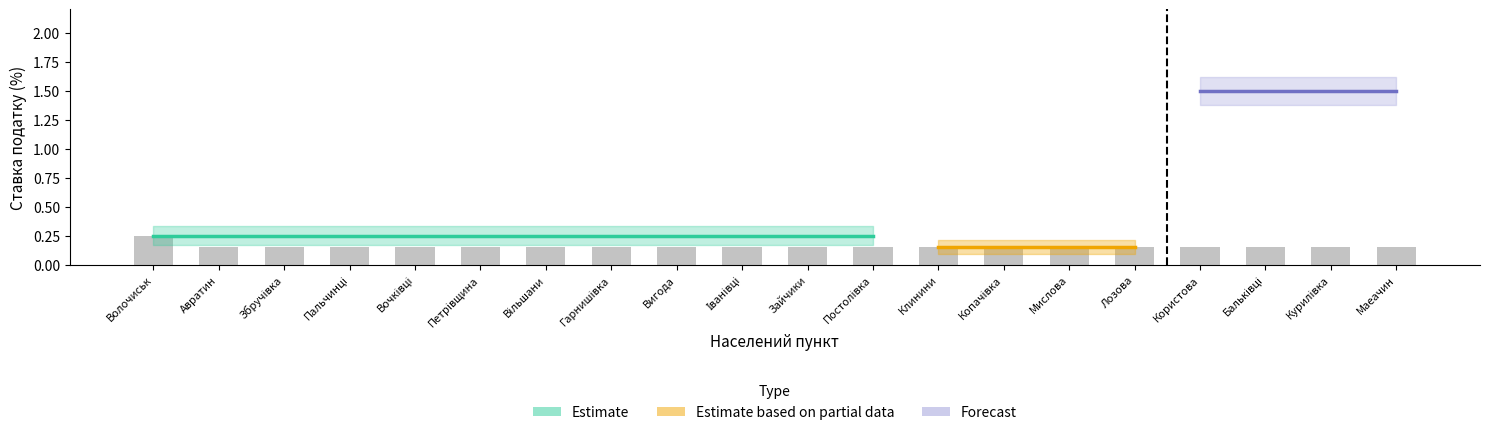

Is it true that Forecast equals 1.5 at Курилівка?

True